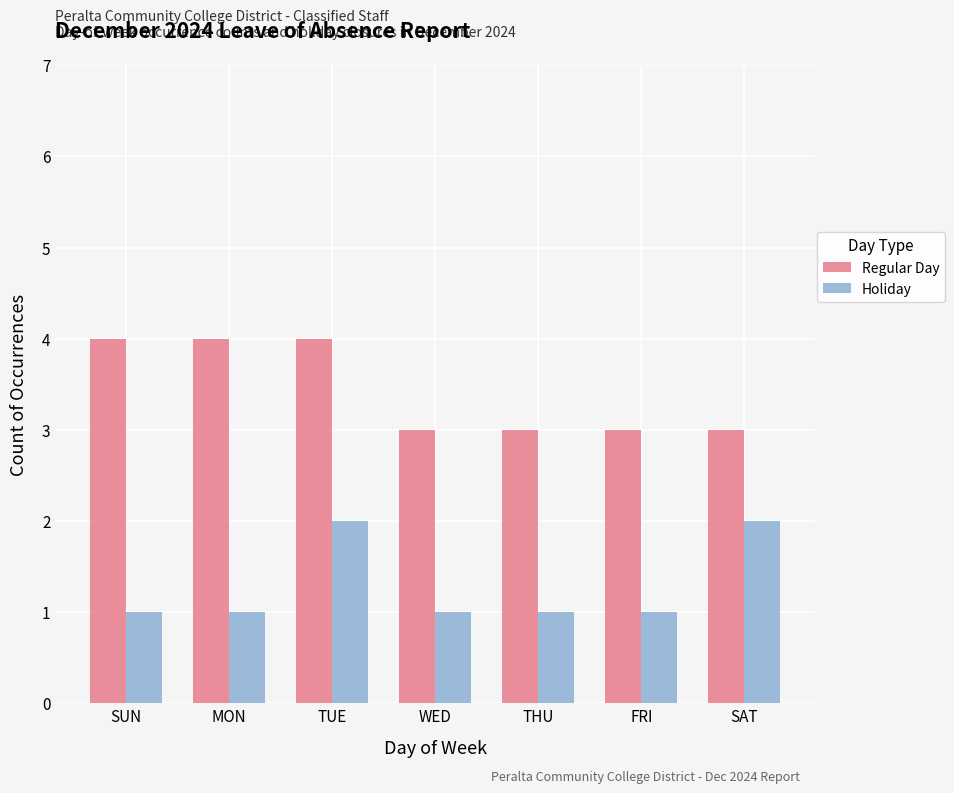

What is the difference between the highest and lowest values at SUN?

3